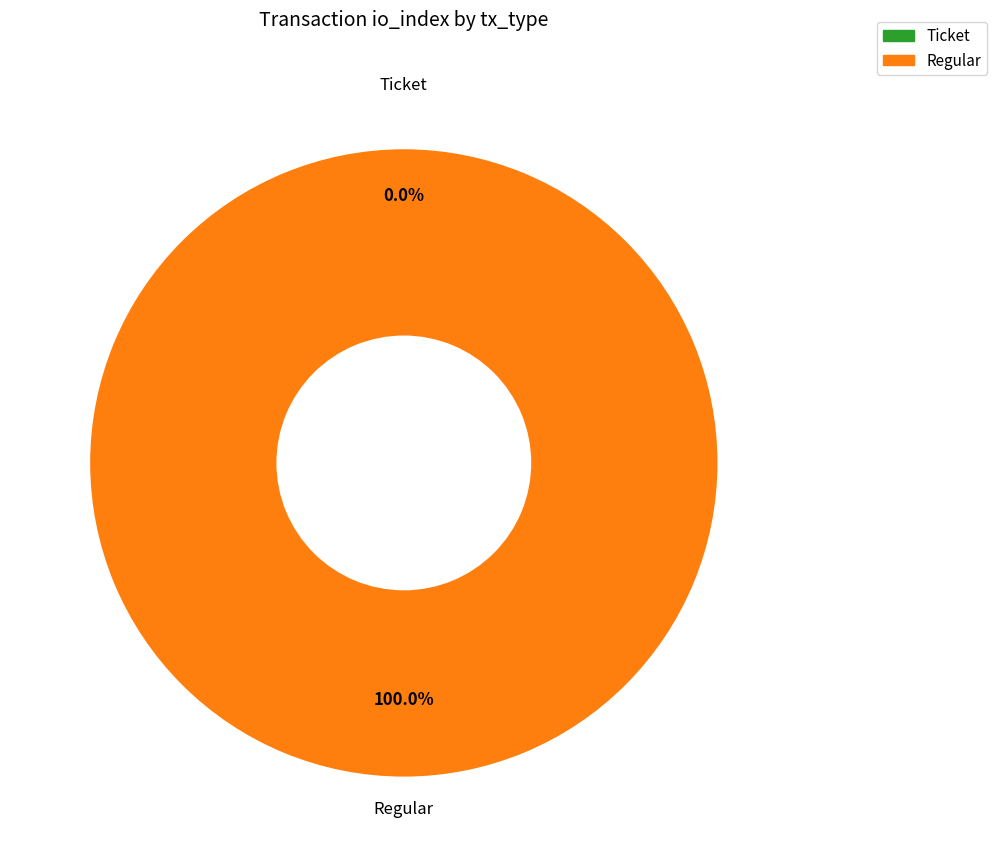

The Ticket slice represents 0% of the pie. True or false?

True